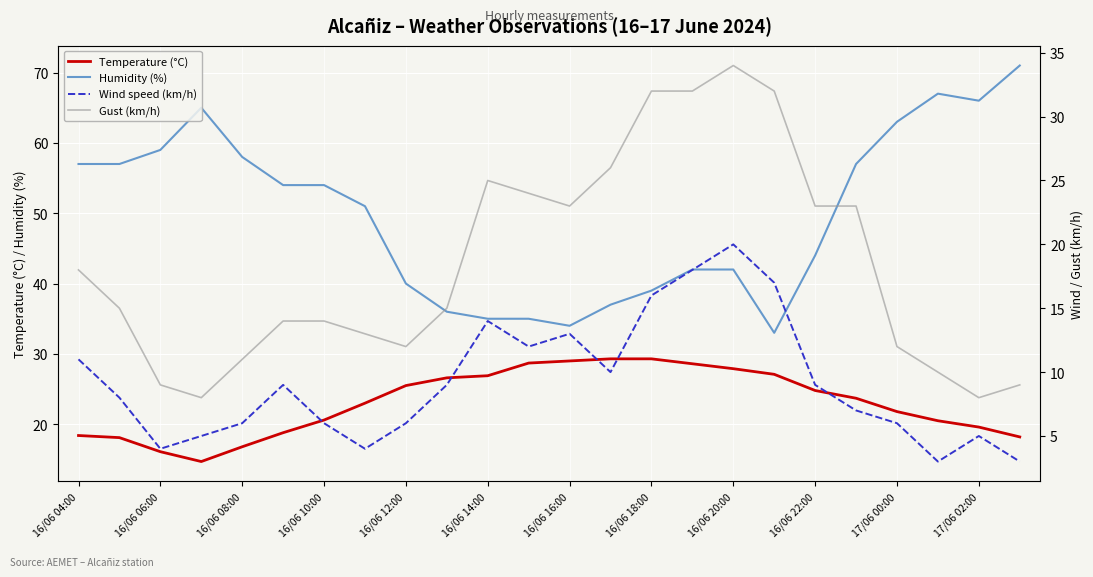

True or false: Humidity (%) and Temperature (°C) cross at least once.

False